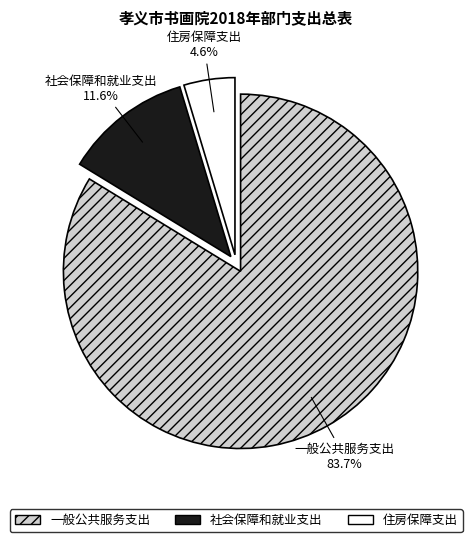

How many segments does this pie chart have?

3